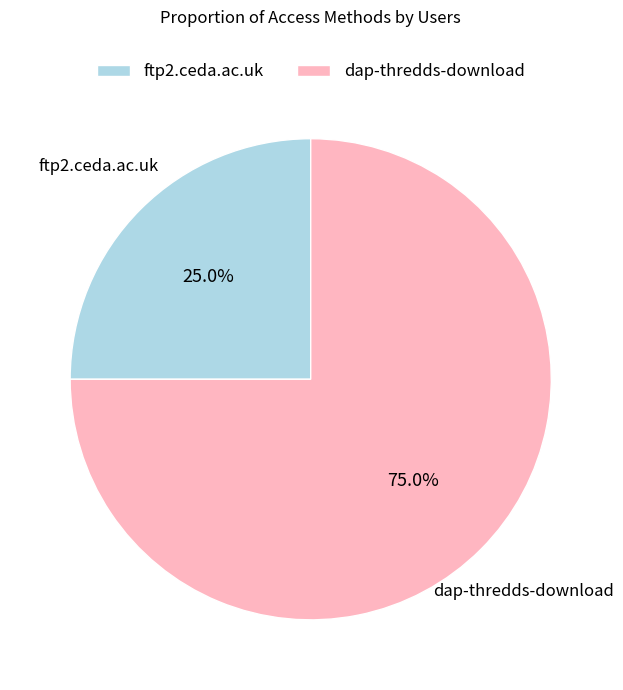

Is ftp2.ceda.ac.uk the majority of the pie?

No